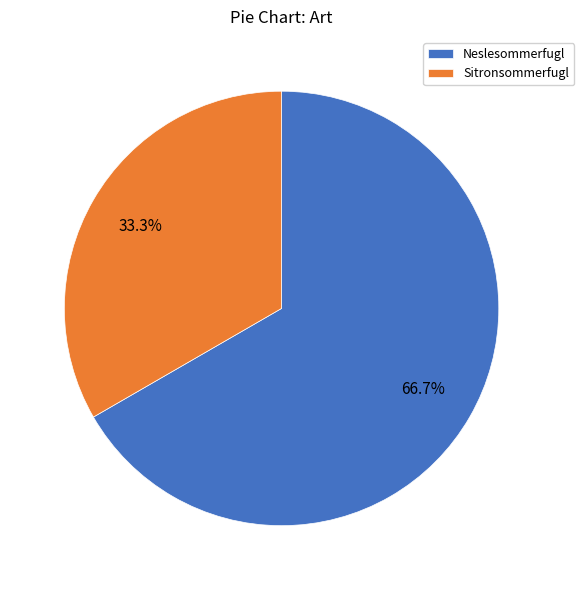

How many slices are in this pie chart?

2